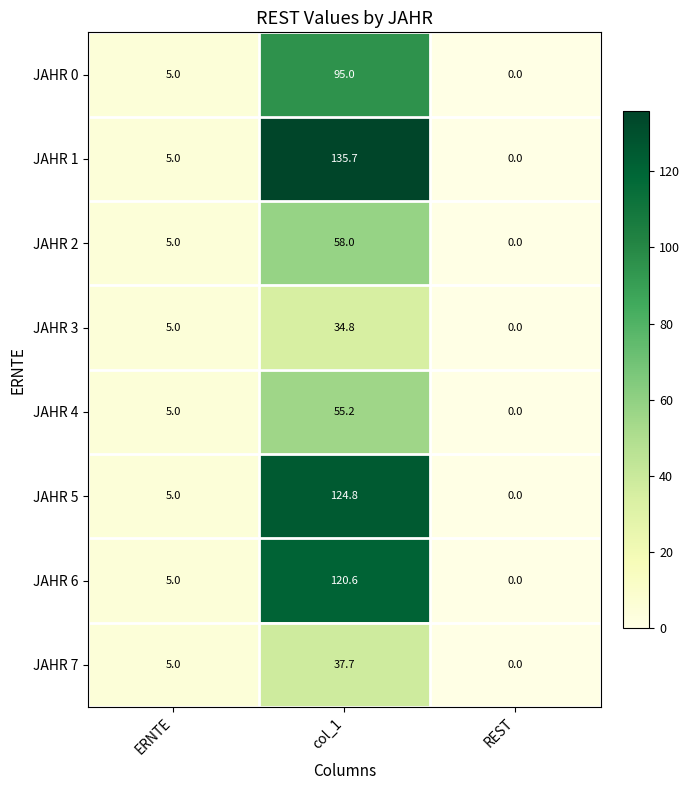

At which label is JAHR 0 closest to 47?

ERNTE